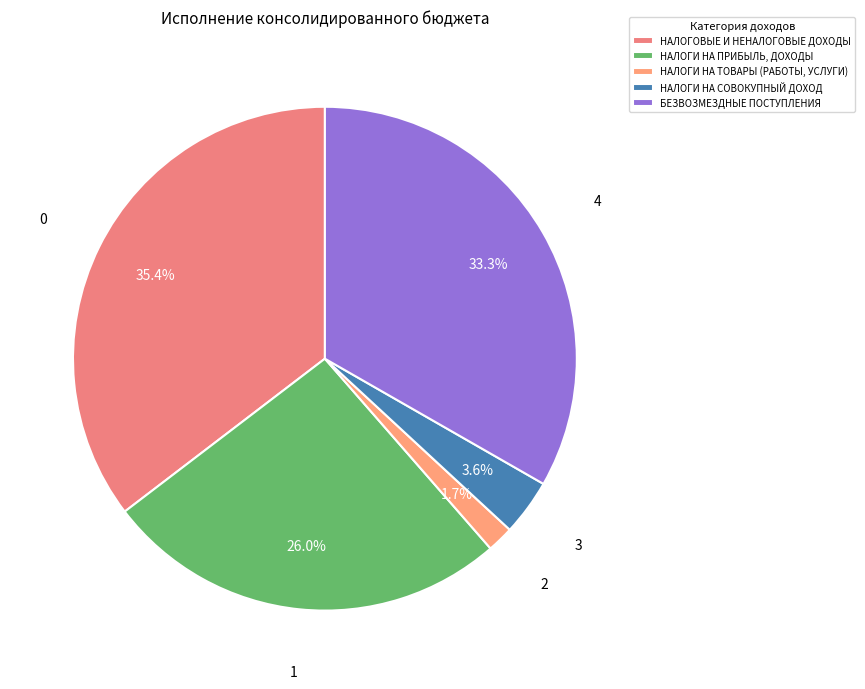

Which category has the biggest portion of the pie?

НАЛОГОВЫЕ И НЕНАЛОГОВЫЕ ДОХОДЫ